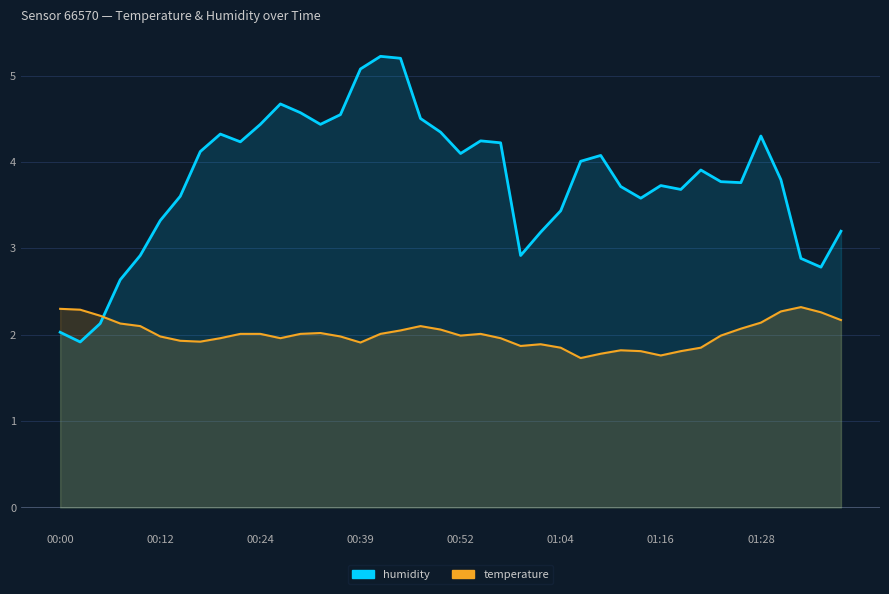

Where does the humidity series first go above 3?

00:12